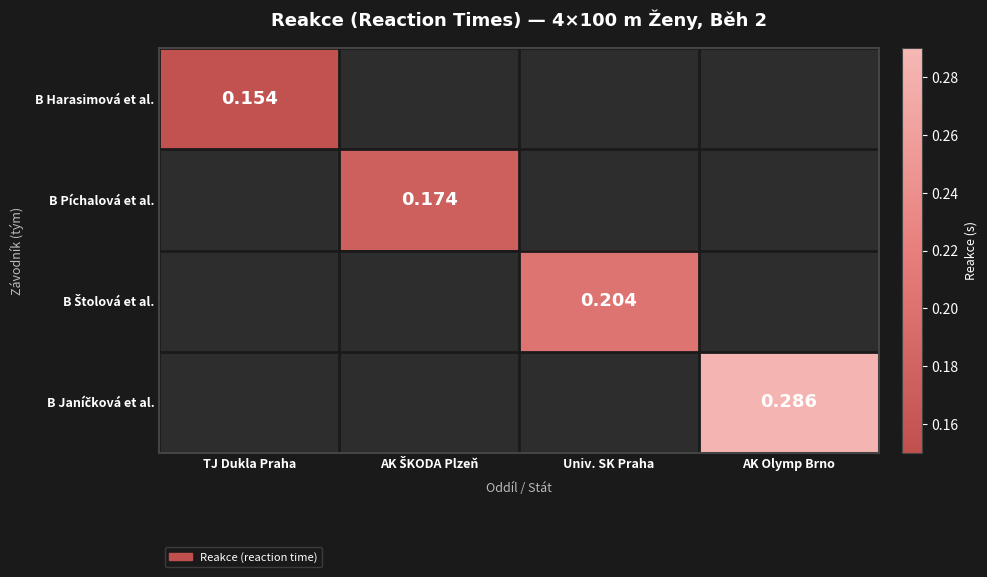

What is the smallest value displayed?

0.2